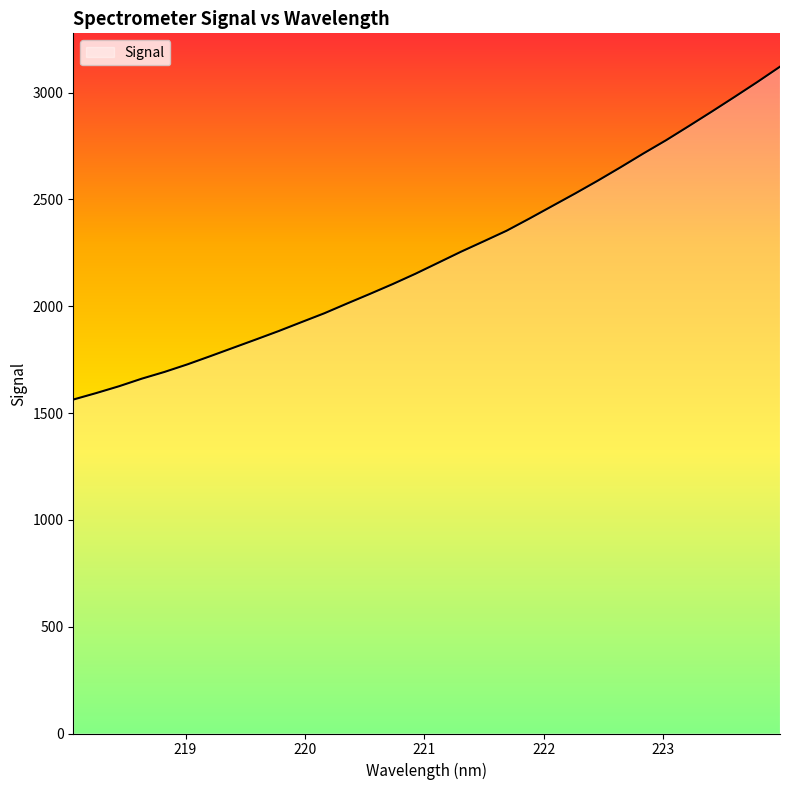

What is the minimum value shown in the chart?

1563.2